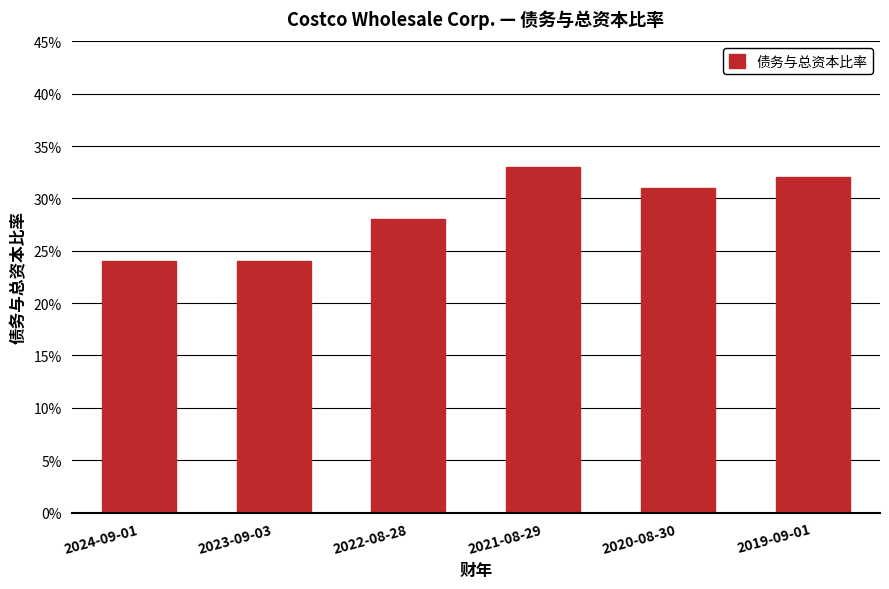

Reading left to right, extract all data points from this chart.

2024-09-01=0.2	2023-09-03=0.2	2022-08-28=0.3	2021-08-29=0.3	2020-08-30=0.3	2019-09-01=0.3